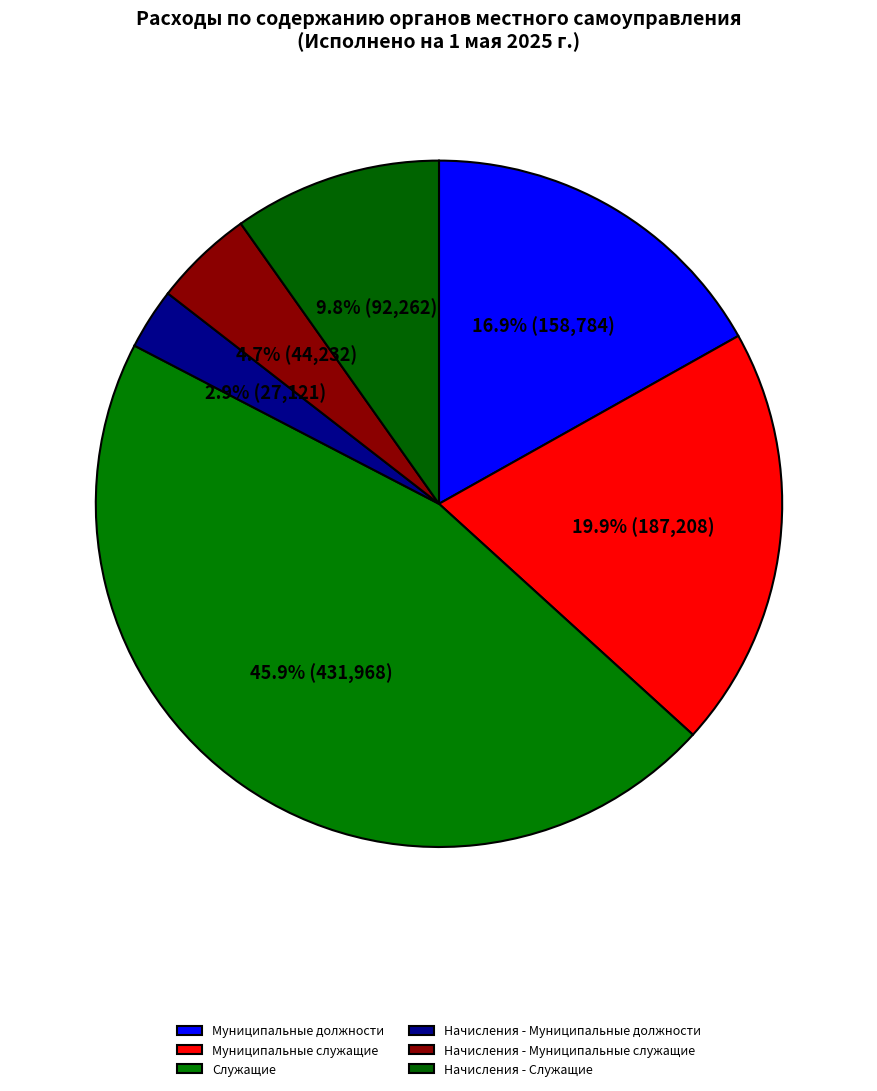

What is the smallest slice in the pie chart?

Начисления - Муниципальные должности